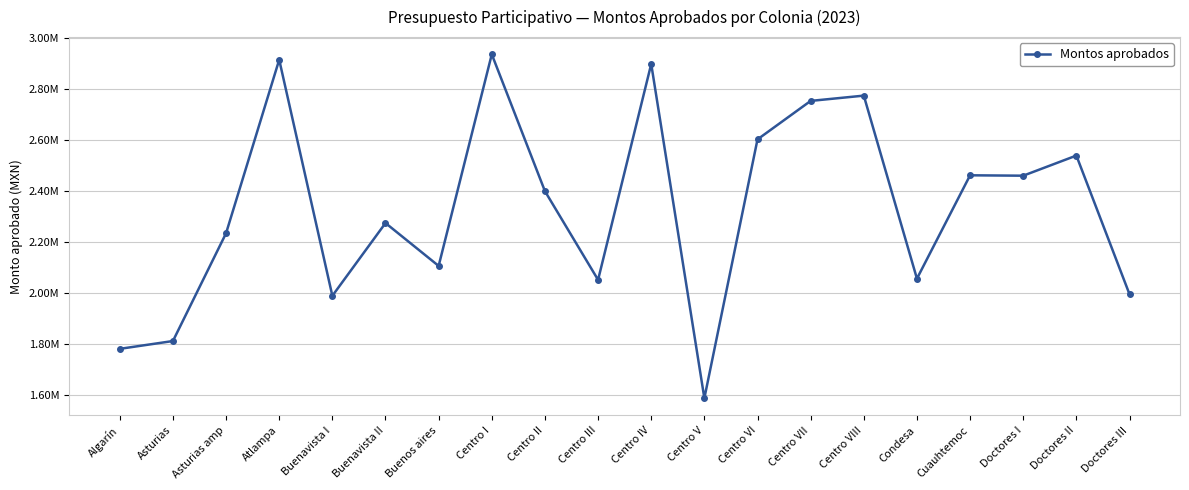

Does the chart have visible grid lines?

Yes